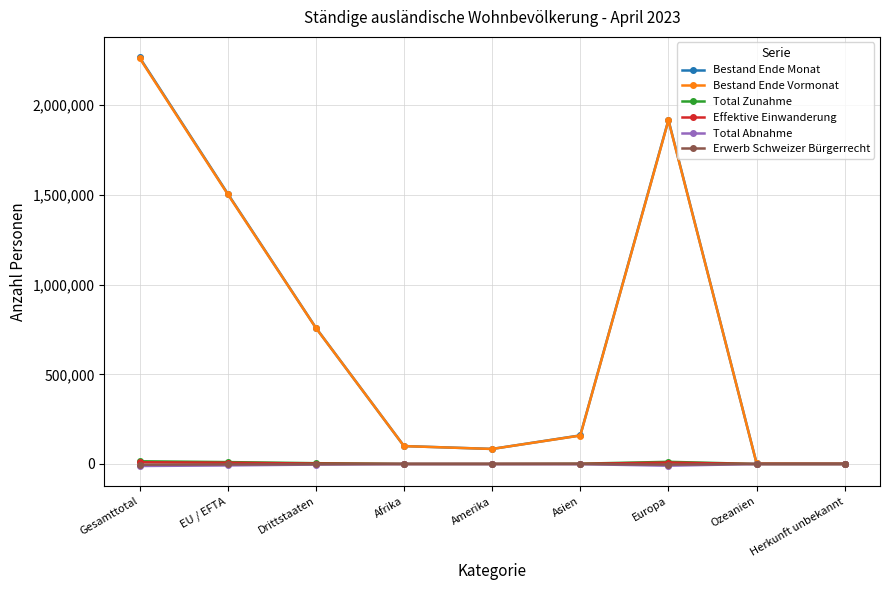

At how many categories does at least one series exceed 620289?

4